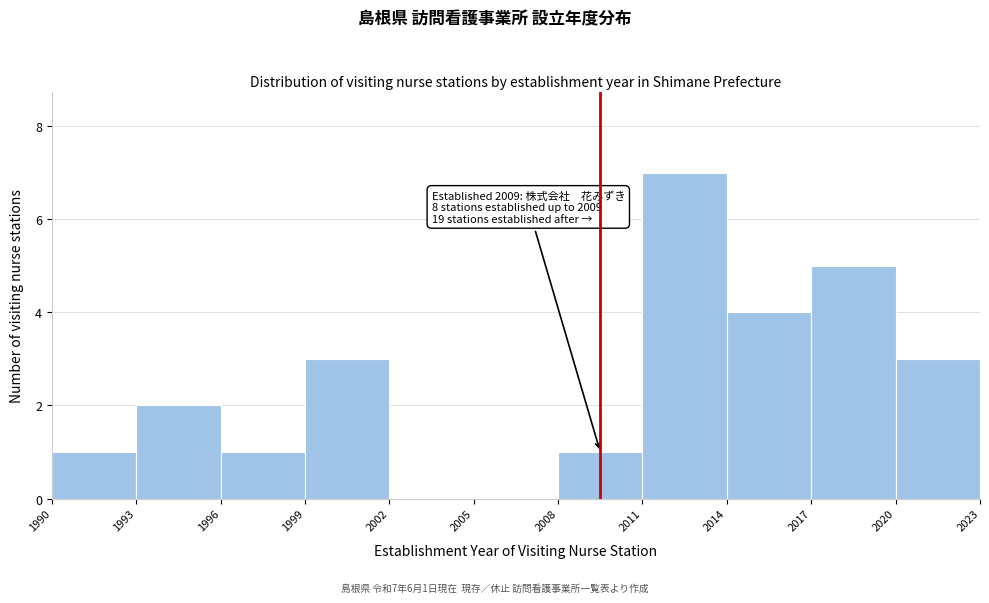

Which range on the x-axis has the tallest bar?

2011 to 2014